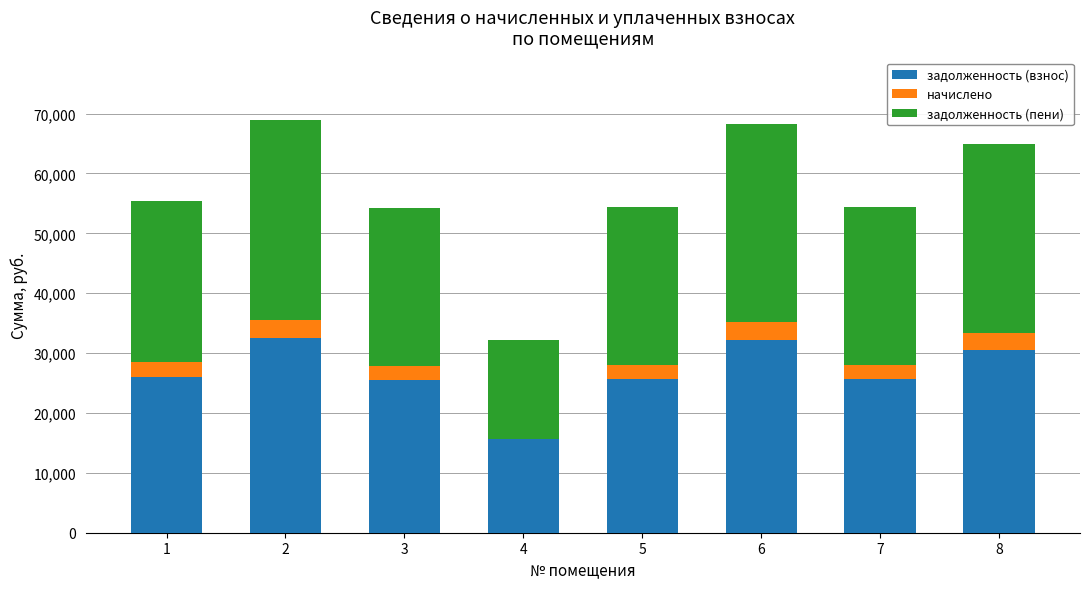

The value of задолженность (взнос) at 8 is 41860.1. True or false?

False